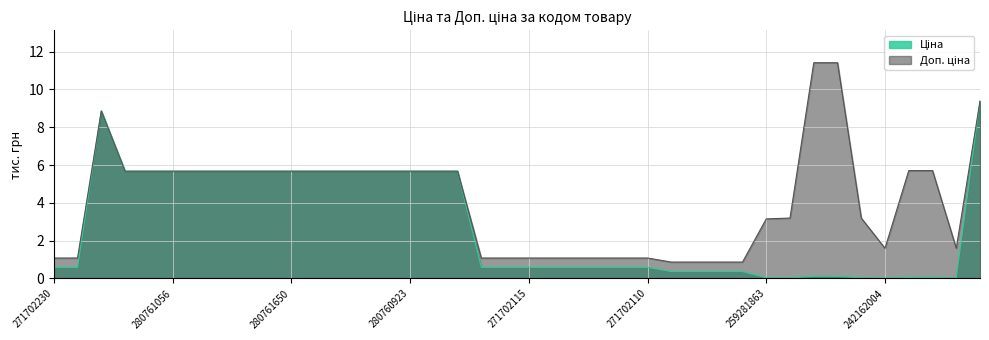

What is the highest value of the Доп. ціна series?

11.4